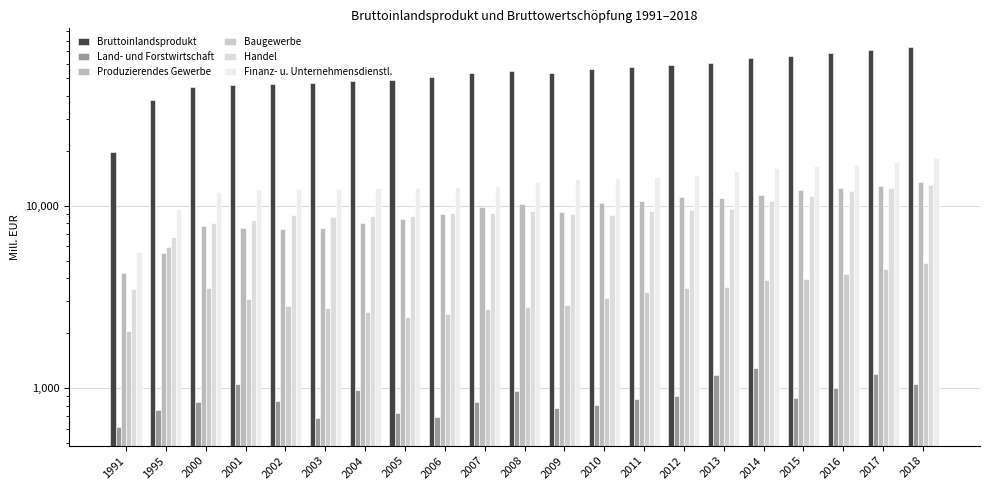

What is the difference between the highest and lowest values at 2001?

44741.1